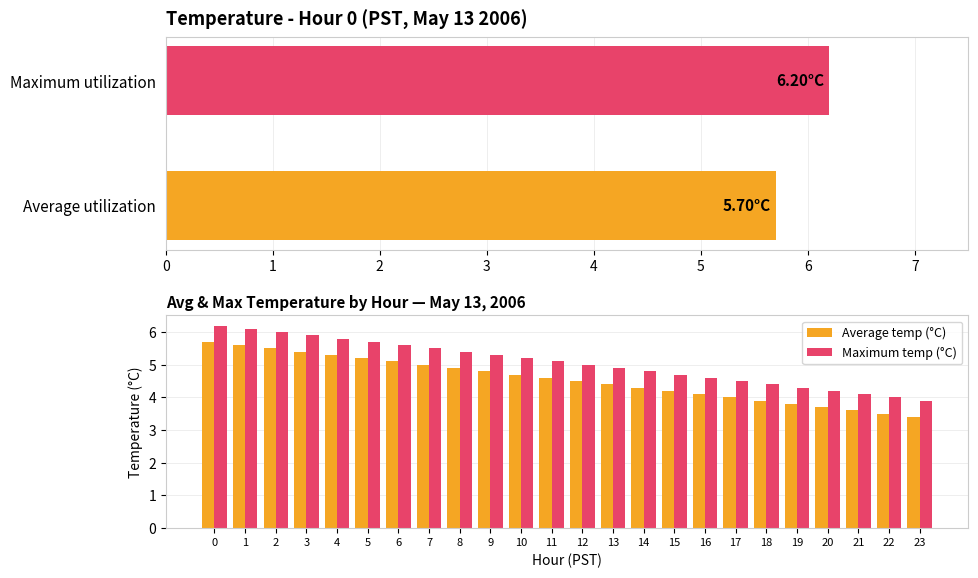

The value of Average temp (°C) at 4 is 5.3. True or false?

True